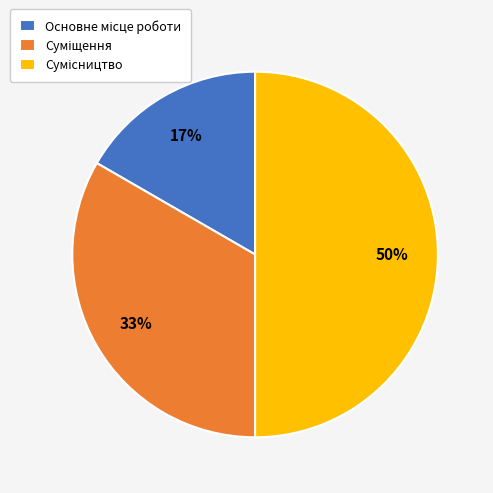

How many slices are in this pie chart?

3